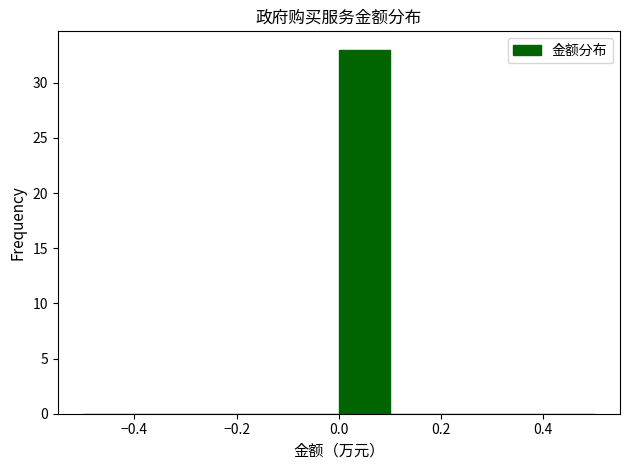

What is the height of the bar covering 0.0 to 0.1 on the x-axis? The values are not printed on the chart, so give them approximately, as read against the axis.

33